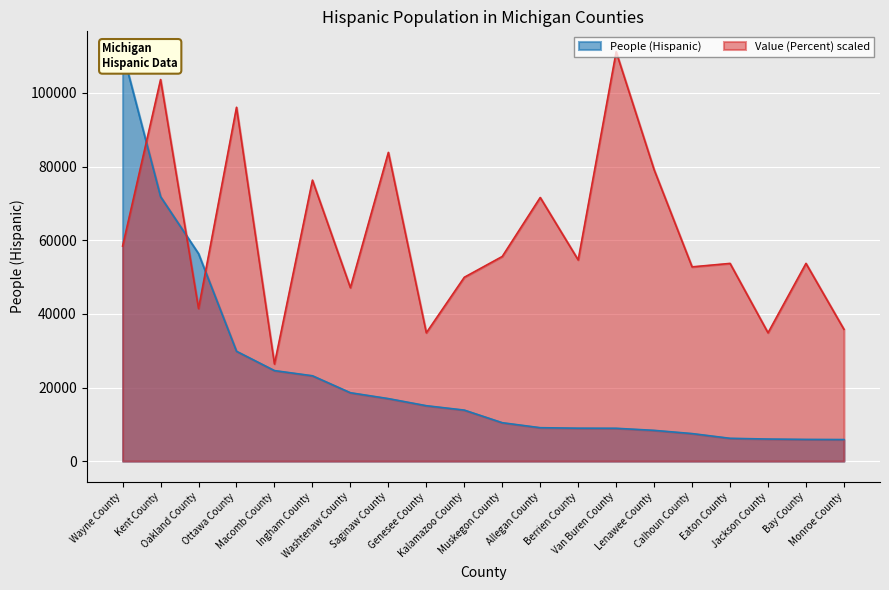

Which series ends up on top after the final intersection of People (Hispanic) and Value (Percent)?

Value (Percent)